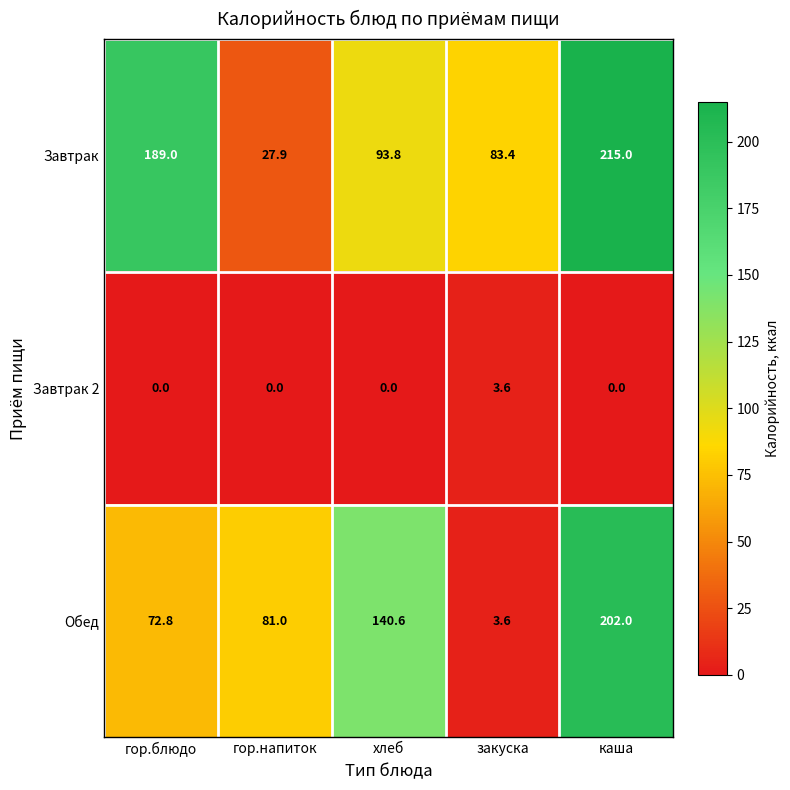

Is it true that Завтрак 2 equals 2.0 at гор.блюдо?

False